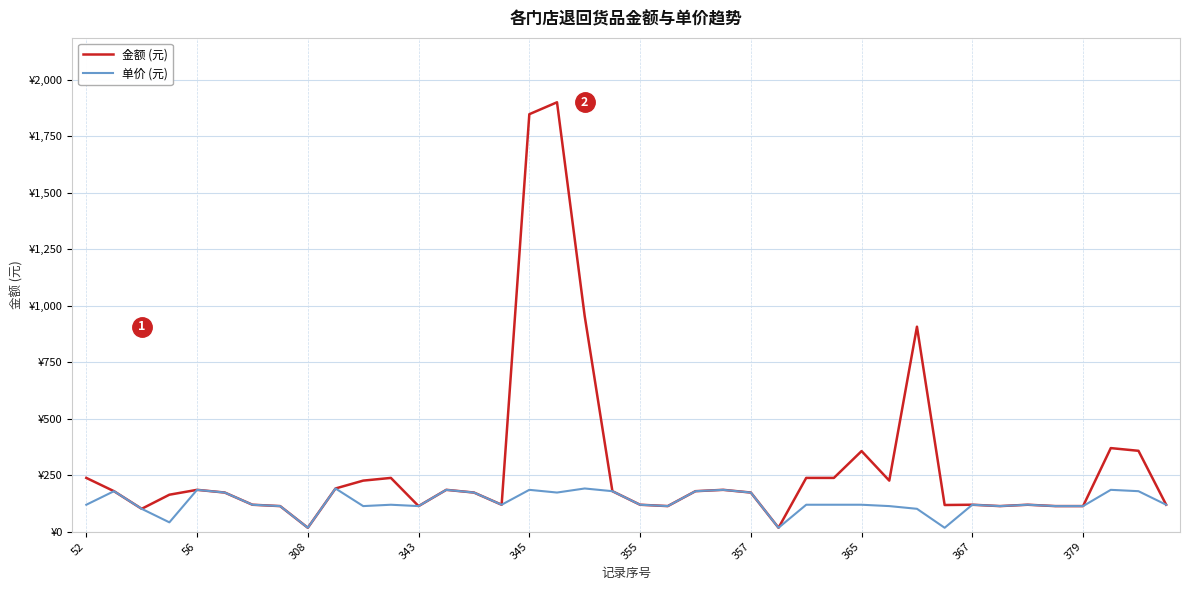

What are all the series names shown in the legend?

金额 (元), 单价 (元)